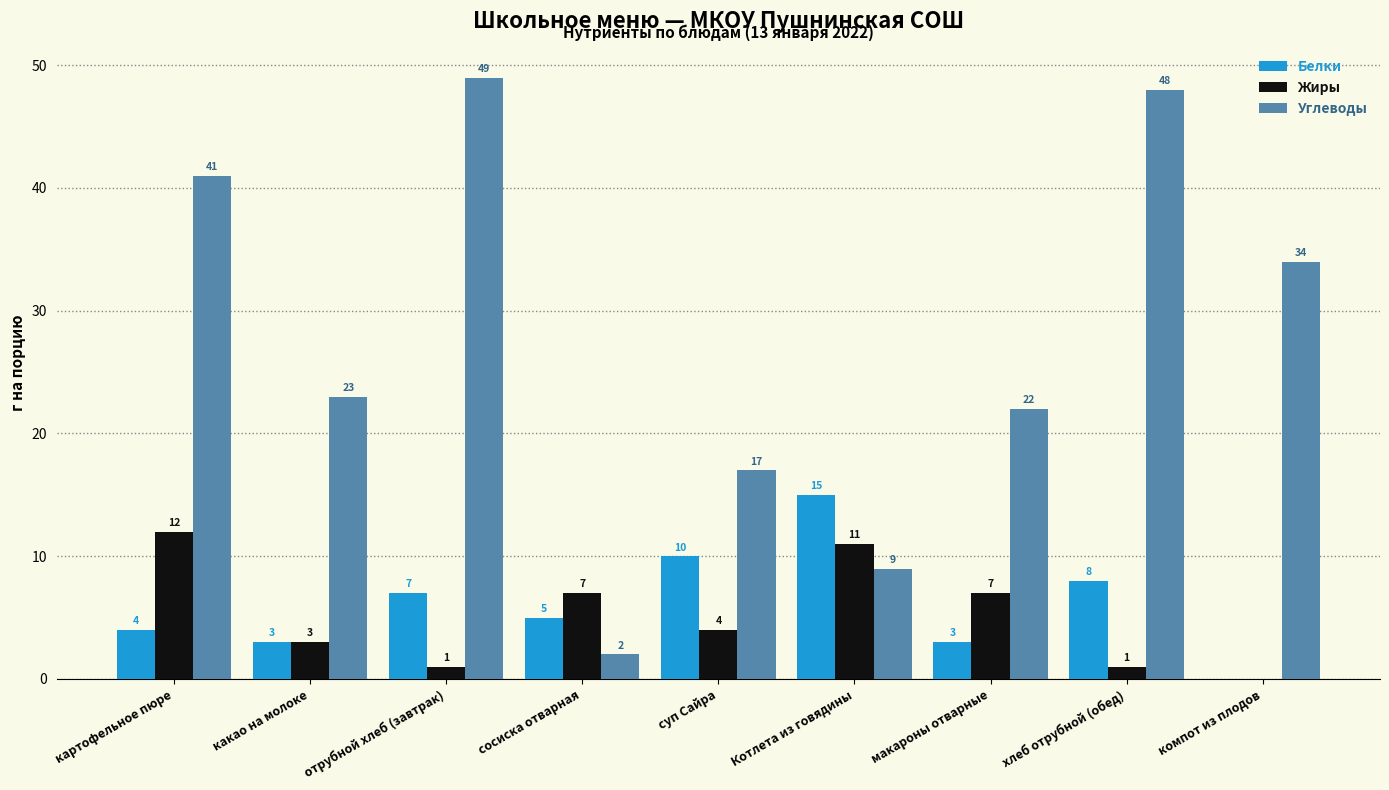

At which label does Белки first exceed 5?

отрубной хлеб (завтрак)